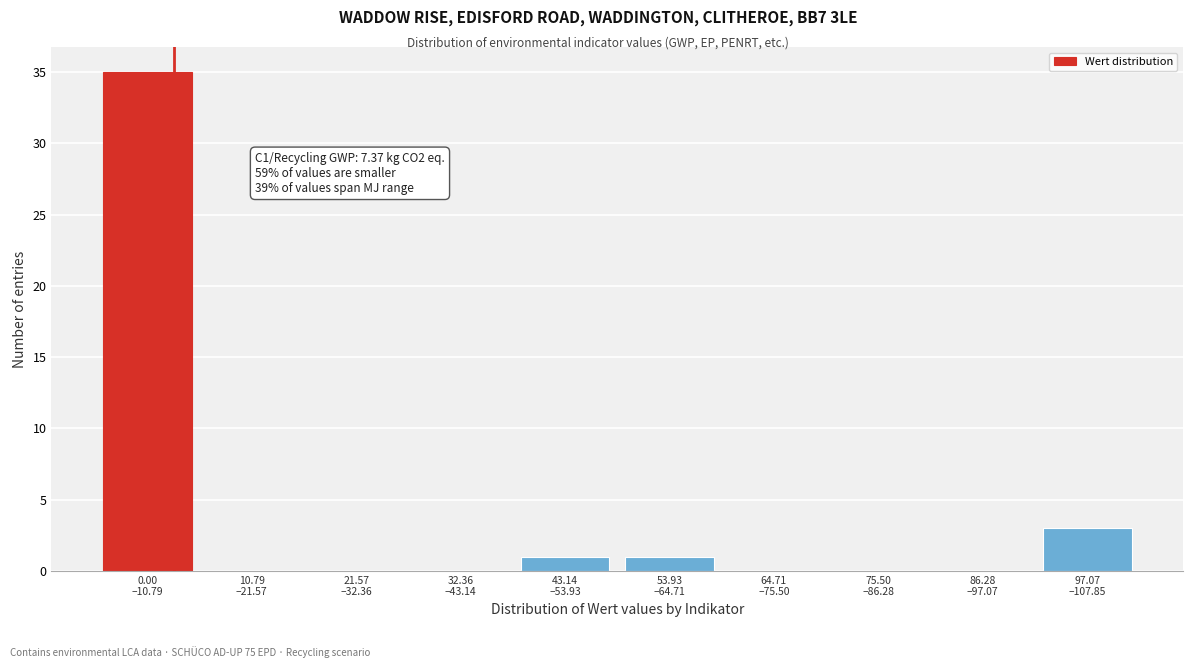

How many distinct data groups are displayed?

1